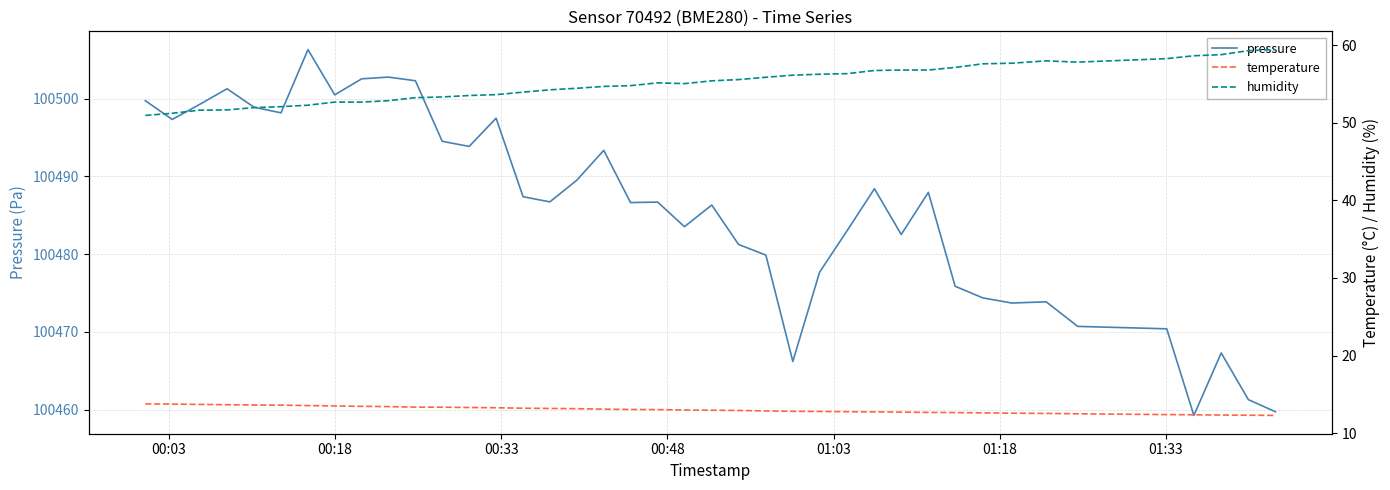

What is the greatest value displayed?

100506.3